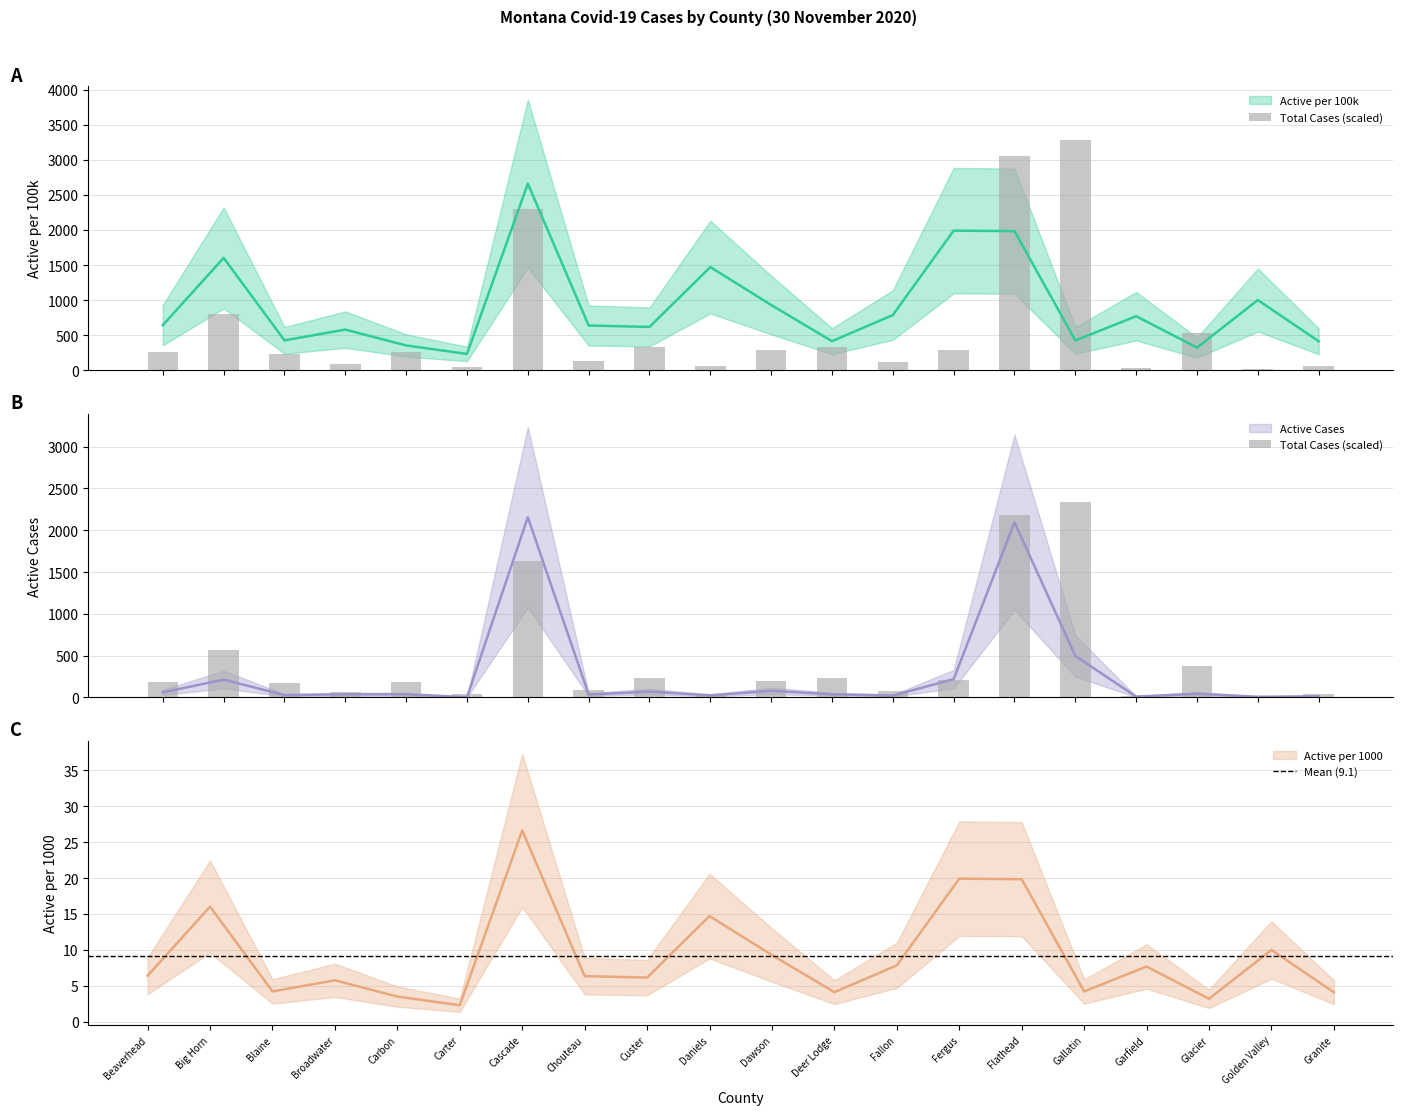

What position from the left is Beaverhead?

1